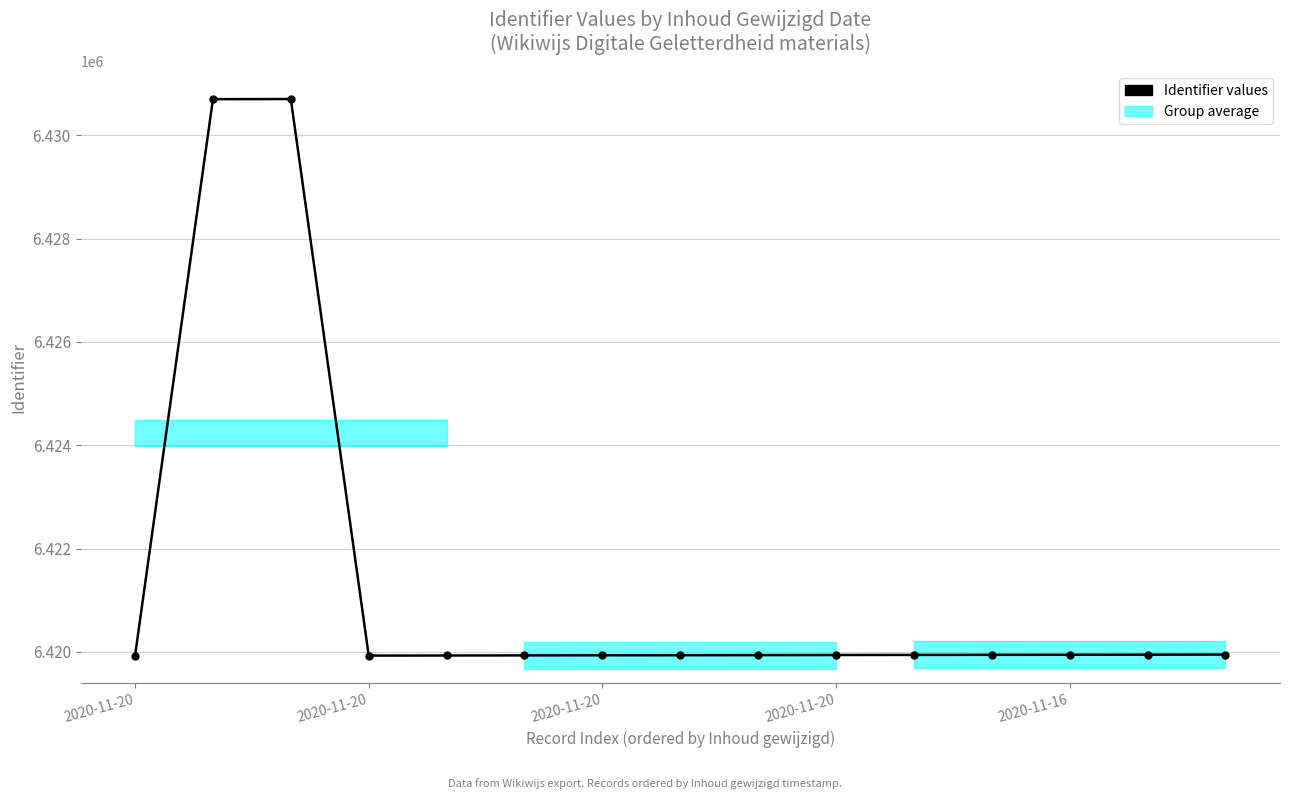

What is the sum of all values?

96320577